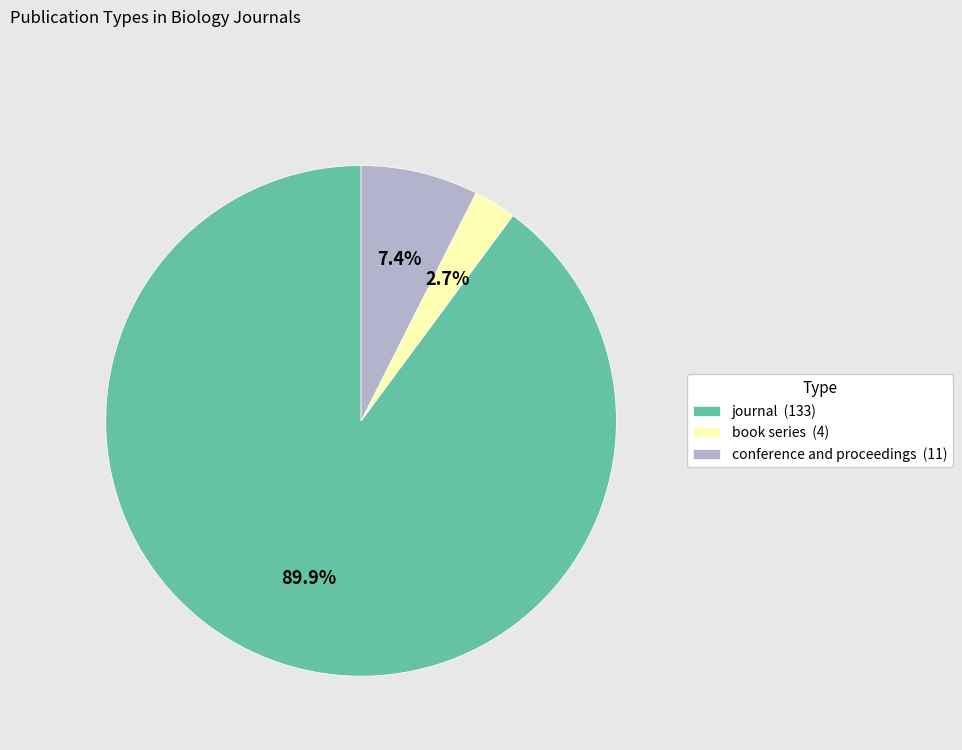

To the nearest percent, what is the difference between the largest and smallest slice percentages?

87%